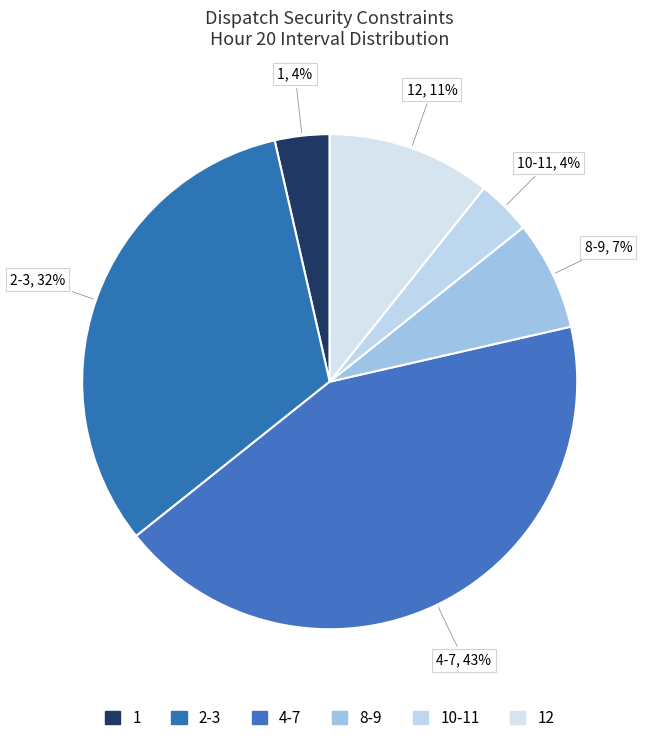

Count the number of slices in the pie.

6